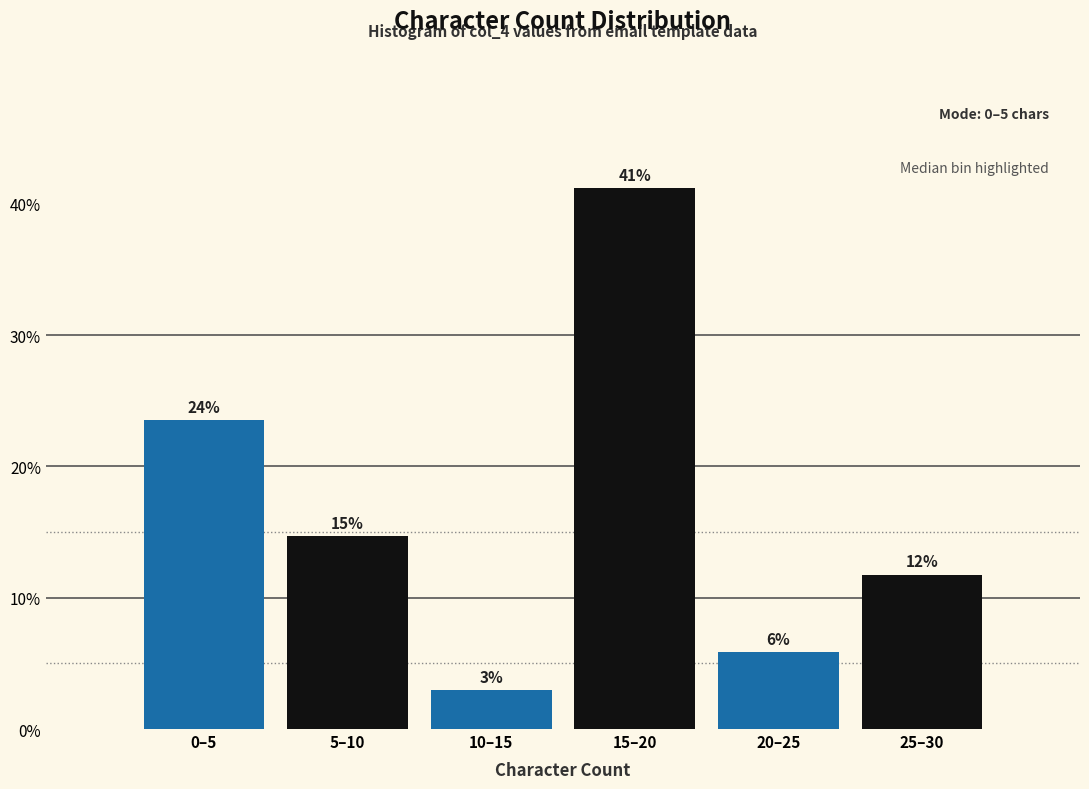

Are the bars horizontal?

No